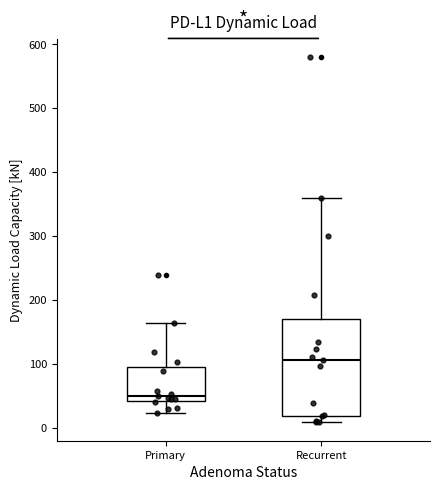

Which box's median line is the lowest?

Primary